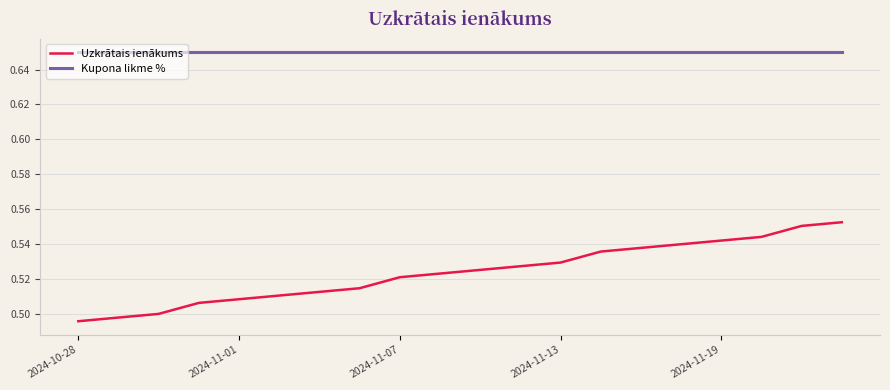

Which series has the largest total across all categories?

Kupona likme %